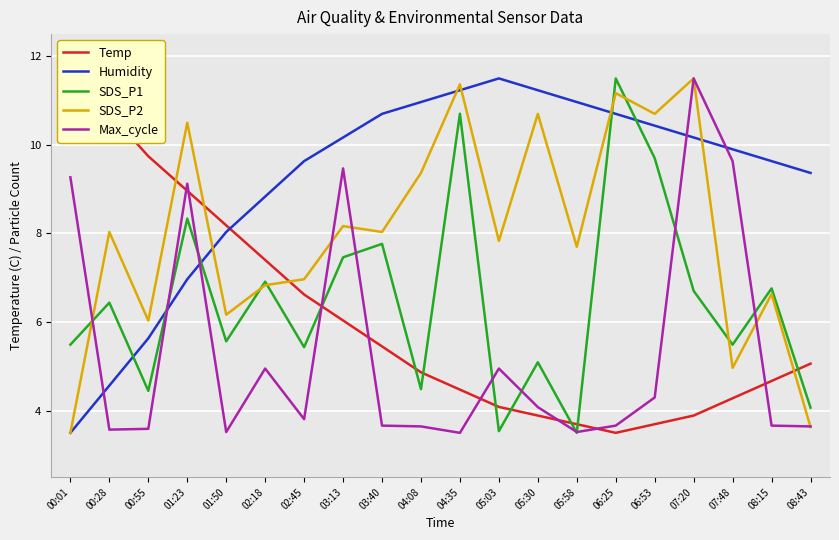

List the labels in order of Humidity value, largest first.

05:03, 04:35, 05:30, 04:08, 05:58, 03:40, 06:25, 06:53, 03:13, 07:20, 07:48, 02:45, 08:15, 08:43, 02:18, 01:50, 01:23, 00:55, 00:28, 00:01